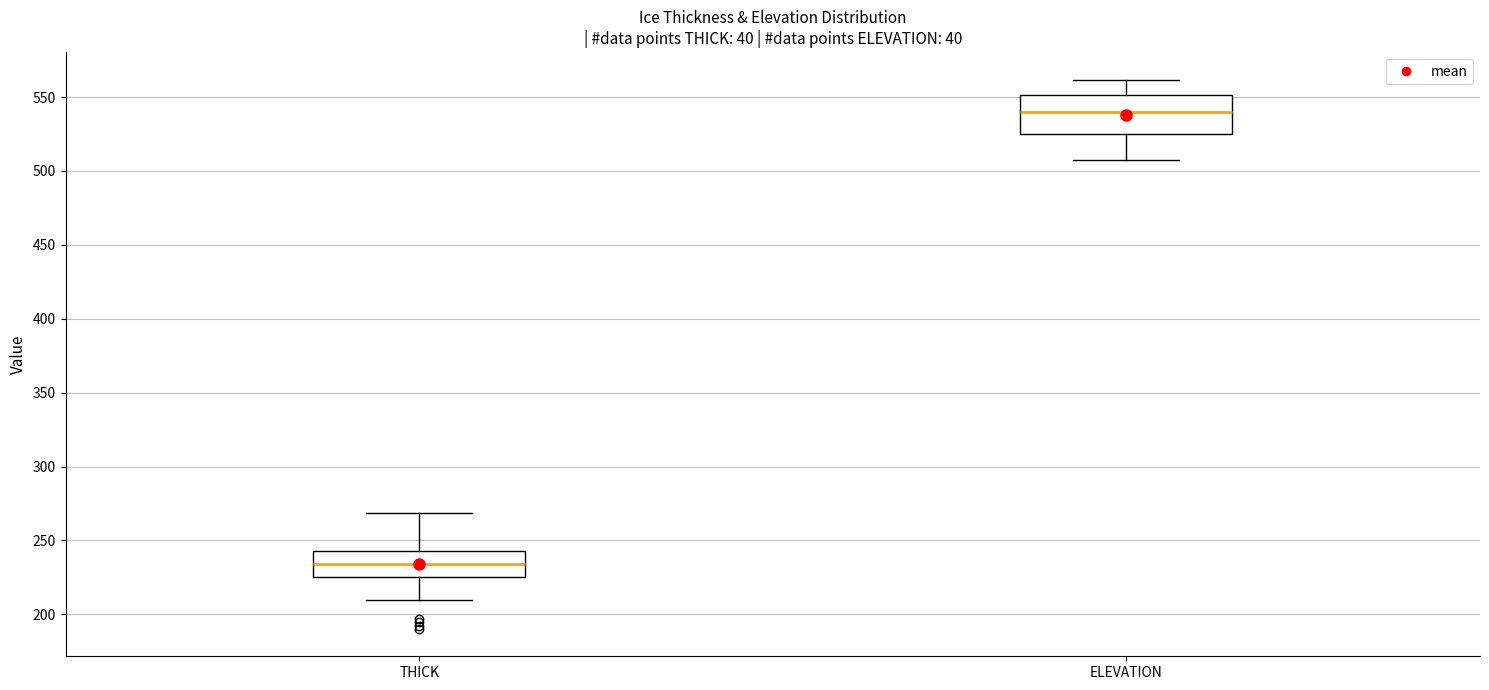

Reading left to right, read every box against the y-axis: the position of its median line, the range the box covers, and the ends of its whiskers. The values are not printed on the chart, so give them approximately, as read against the axis.

THICK: median 235, box 225 to 245, whiskers 210 to 270
ELEVATION: median 540, box 525 to 550, whiskers 505 to 560